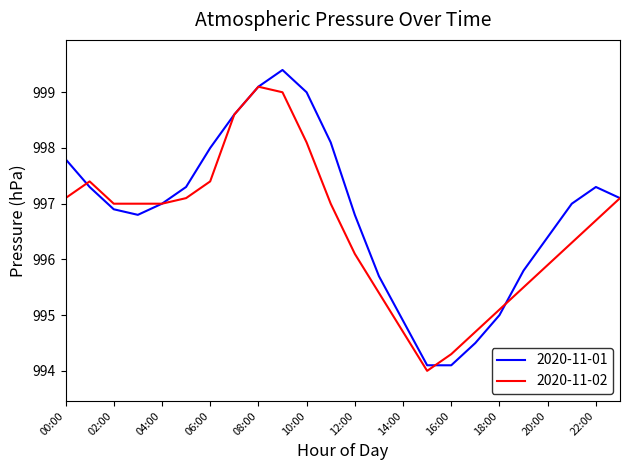

What is the highest value of the 2020-11-01 series?

999.4